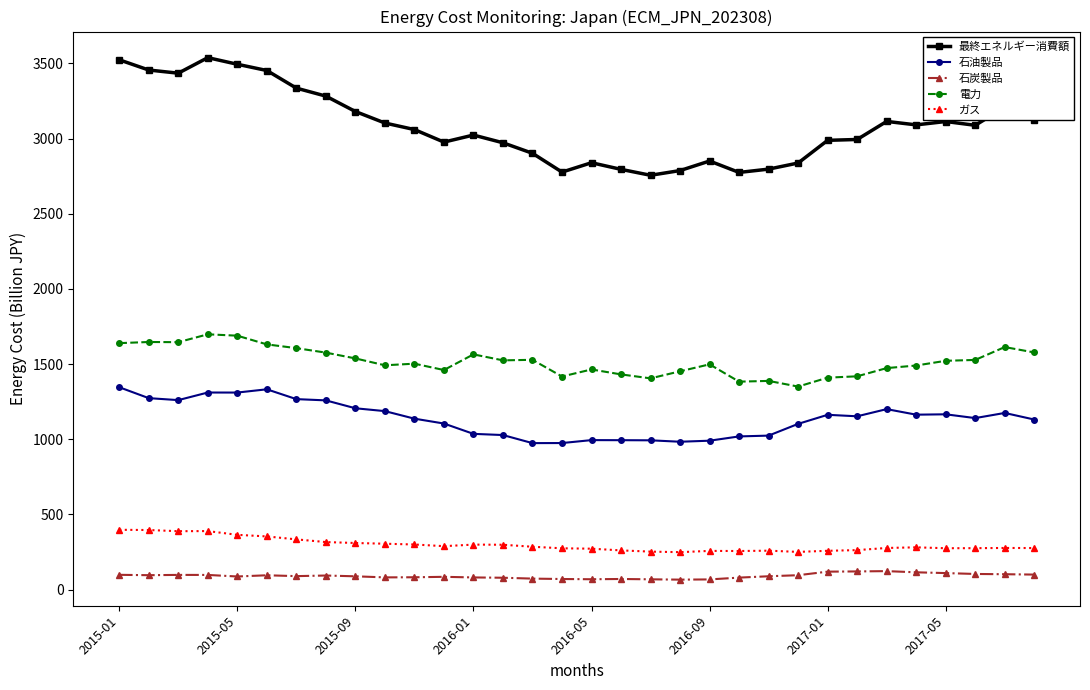

At how many categories does at least one series exceed 2211?

32